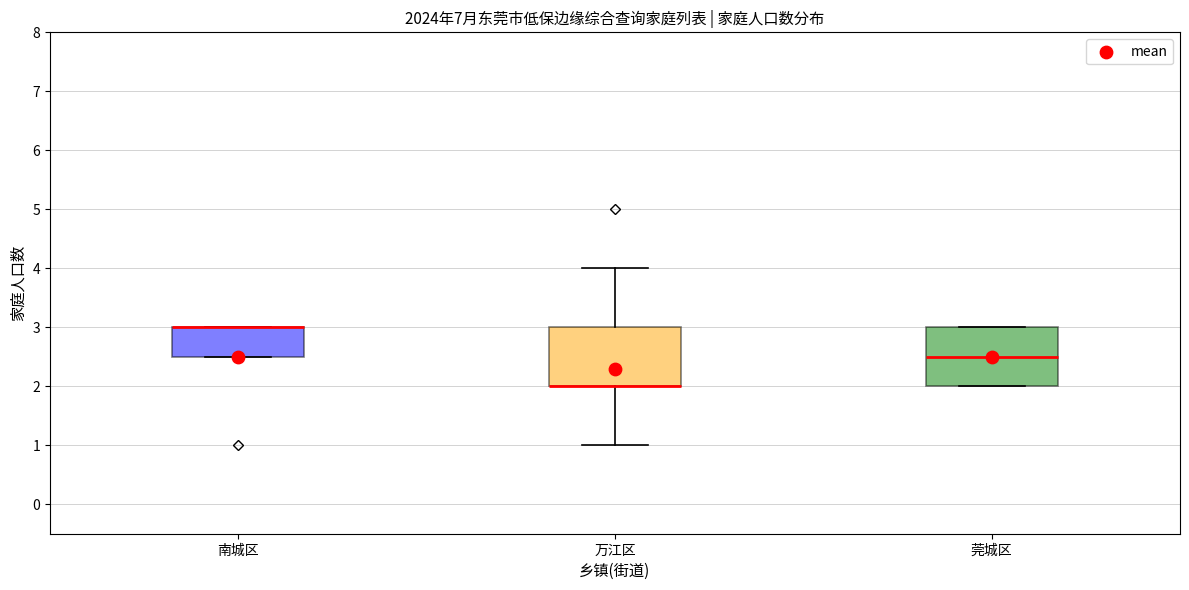

Reading left to right, transcribe this box plot: for each box, give where its median line is, the range the box spans, and where its two whiskers end, as read against the y-axis. The values are not printed on the chart, so give them approximately, as read against the axis.

南城区: median 3.0 (drawn on the box's upper edge), box 2.5 to 3.0, whiskers 2.5 to 3.0
万江区: median 2.0 (drawn on the box's lower edge), box 2.0 to 3.0, whiskers 1.0 to 4.0
莞城区: median 2.5, box 2.0 to 3.0, whiskers 2.0 to 3.0